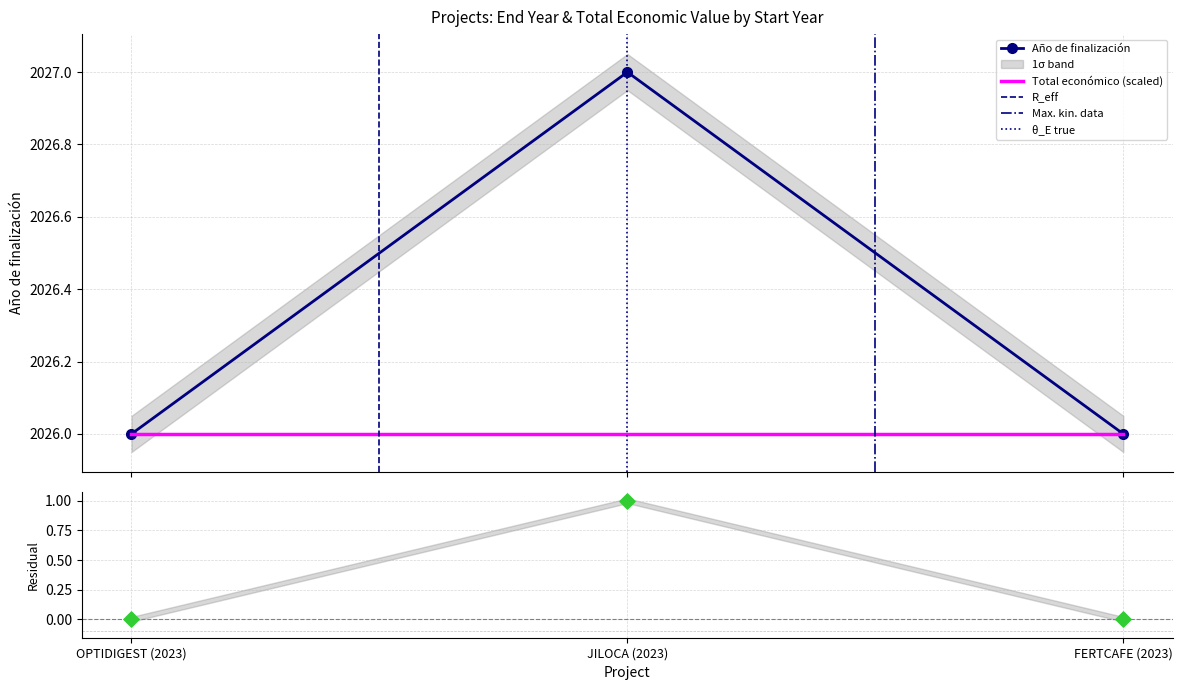

Which has a higher value, FERTCAFE (2023) or OPTIDIGEST (2023)?

FERTCAFE (2023)